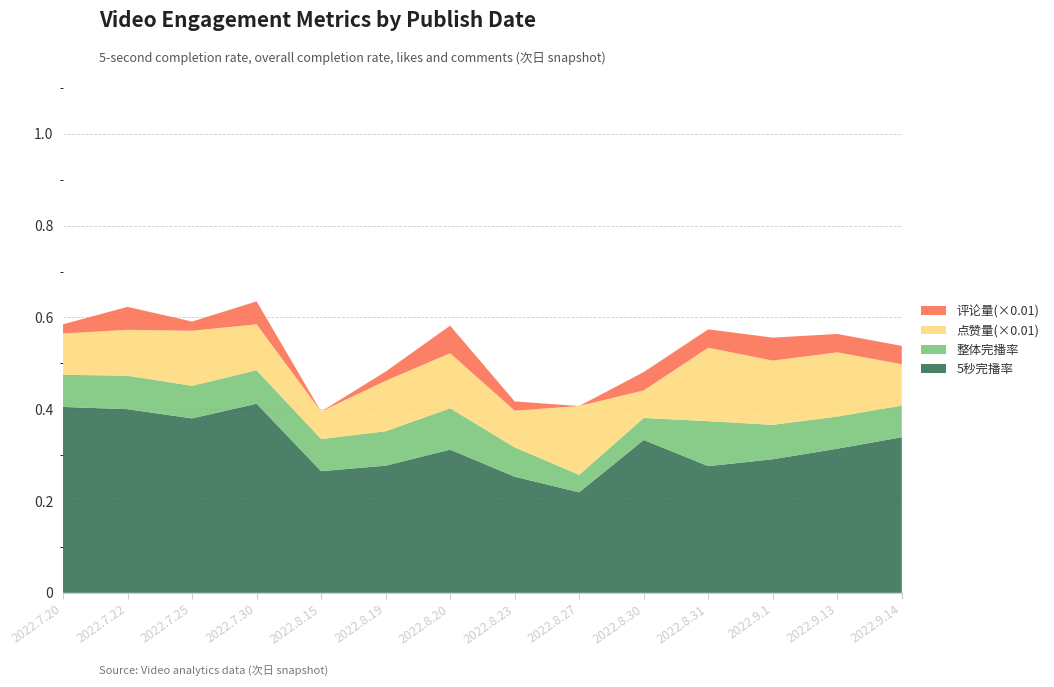

Reading right to left, extract all data points from this chart.

5秒完播率: 2022.9.14=0.3	2022.9.13=0.3	2022.9.1=0.3	2022.8.31=0.3	2022.8.30=0.3	2022.8.27=0.2	2022.8.23=0.3	2022.8.20=0.3	2022.8.19=0.3	2022.8.15=0.3	2022.7.30=0.4	2022.7.25=0.4	2022.7.22=0.4	2022.7.20=0.4
整体完播率: 2022.9.14=0.1	2022.9.13=0.1	2022.9.1=0.1	2022.8.31=0.1	2022.8.30=0.0	2022.8.27=0.0	2022.8.23=0.1	2022.8.20=0.1	2022.8.19=0.1	2022.8.15=0.1	2022.7.30=0.1	2022.7.25=0.1	2022.7.22=0.1	2022.7.20=0.1
点赞量(×0.01): 2022.9.14=0.1	2022.9.13=0.1	2022.9.1=0.1	2022.8.31=0.2	2022.8.30=0.1	2022.8.27=0.1	2022.8.23=0.1	2022.8.20=0.1	2022.8.19=0.1	2022.8.15=0.1	2022.7.30=0.1	2022.7.25=0.1	2022.7.22=0.1	2022.7.20=0.1
评论量(×0.01): 2022.9.14=0.0	2022.9.13=0.0	2022.9.1=0.1	2022.8.31=0.0	2022.8.30=0.0	2022.8.27=0.0	2022.8.23=0.0	2022.8.20=0.1	2022.8.19=0.0	2022.8.15=0.0	2022.7.30=0.1	2022.7.25=0.0	2022.7.22=0.1	2022.7.20=0.0